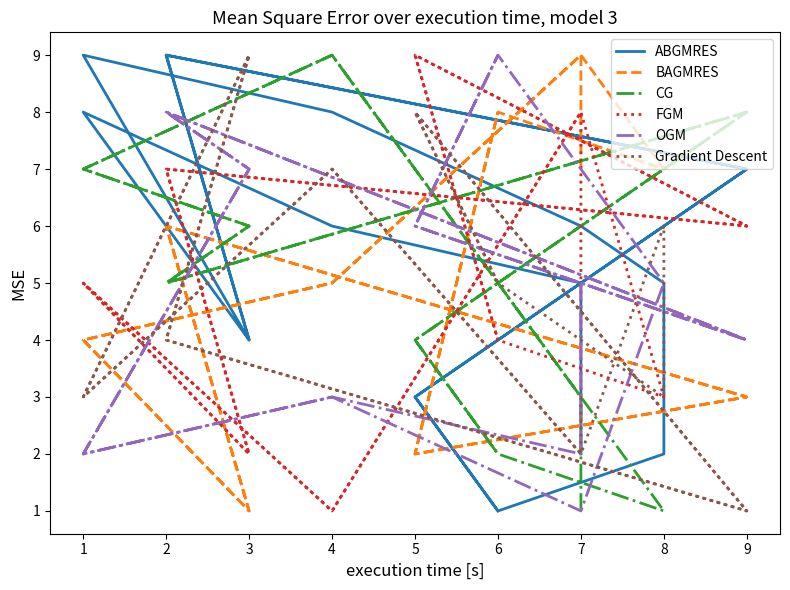

Does the chart have visible grid lines?

No